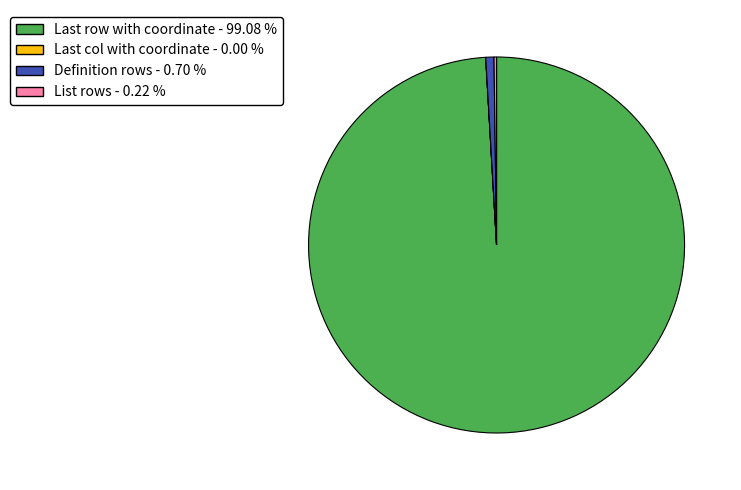

Is there any slice that represents more than half of the pie?

Yes